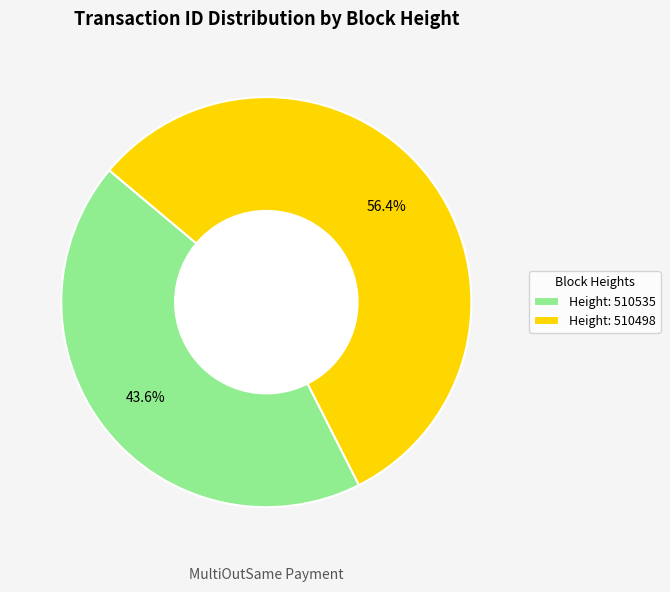

What portion of the pie excludes Height: 510498?

43.6%